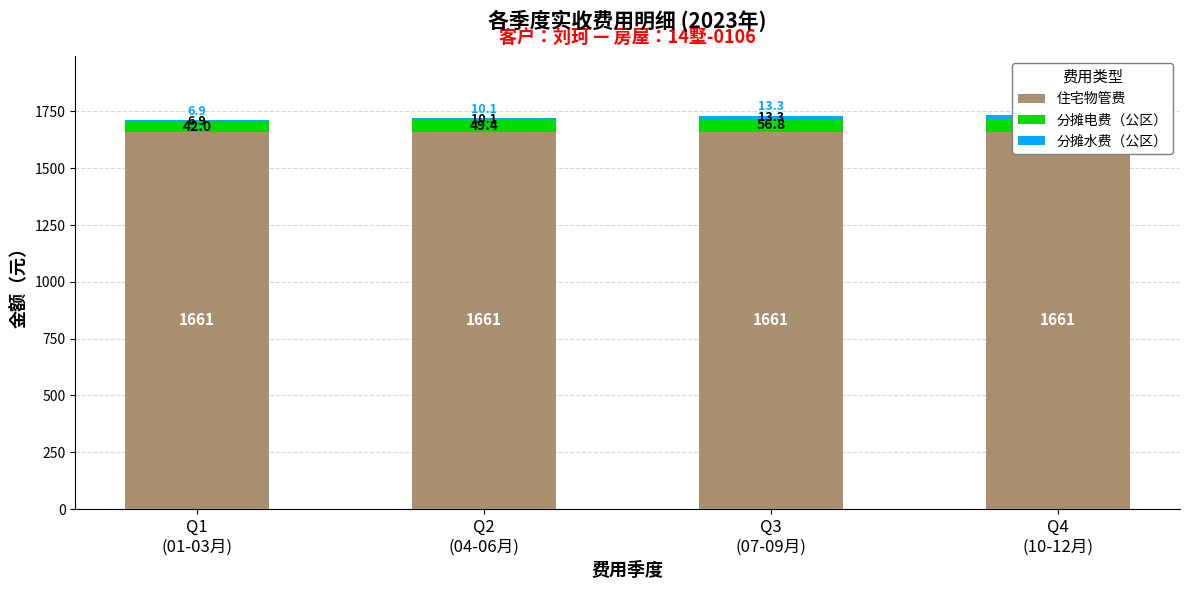

At which label does 分摊电费（公区） reach its peak?

Q3
(07-09月)